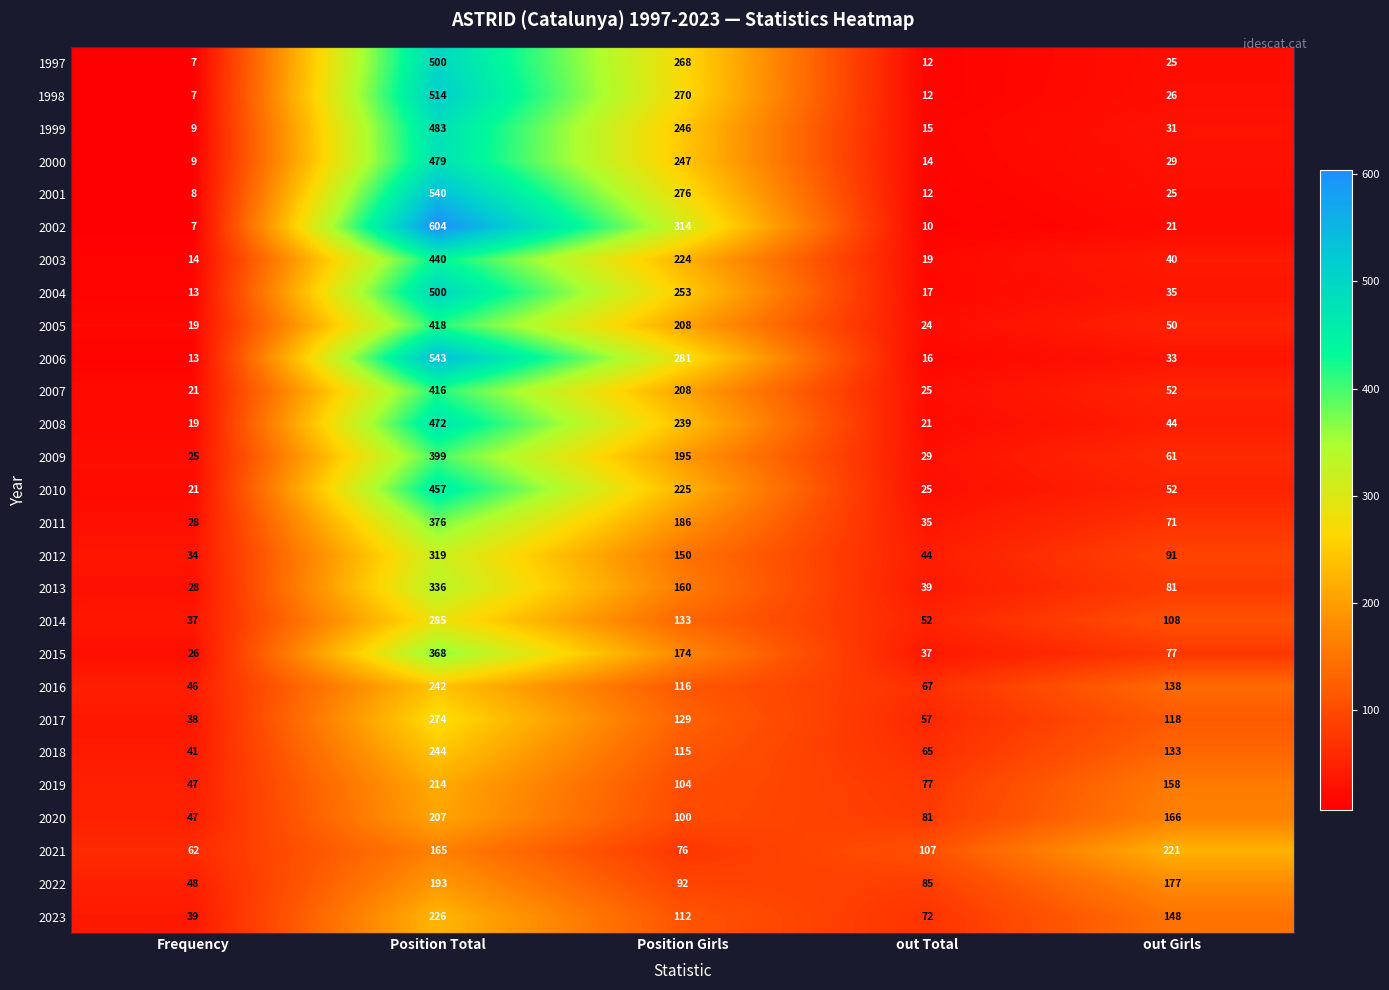

True or false: 1999 has a value of 12 at Frequency.

False